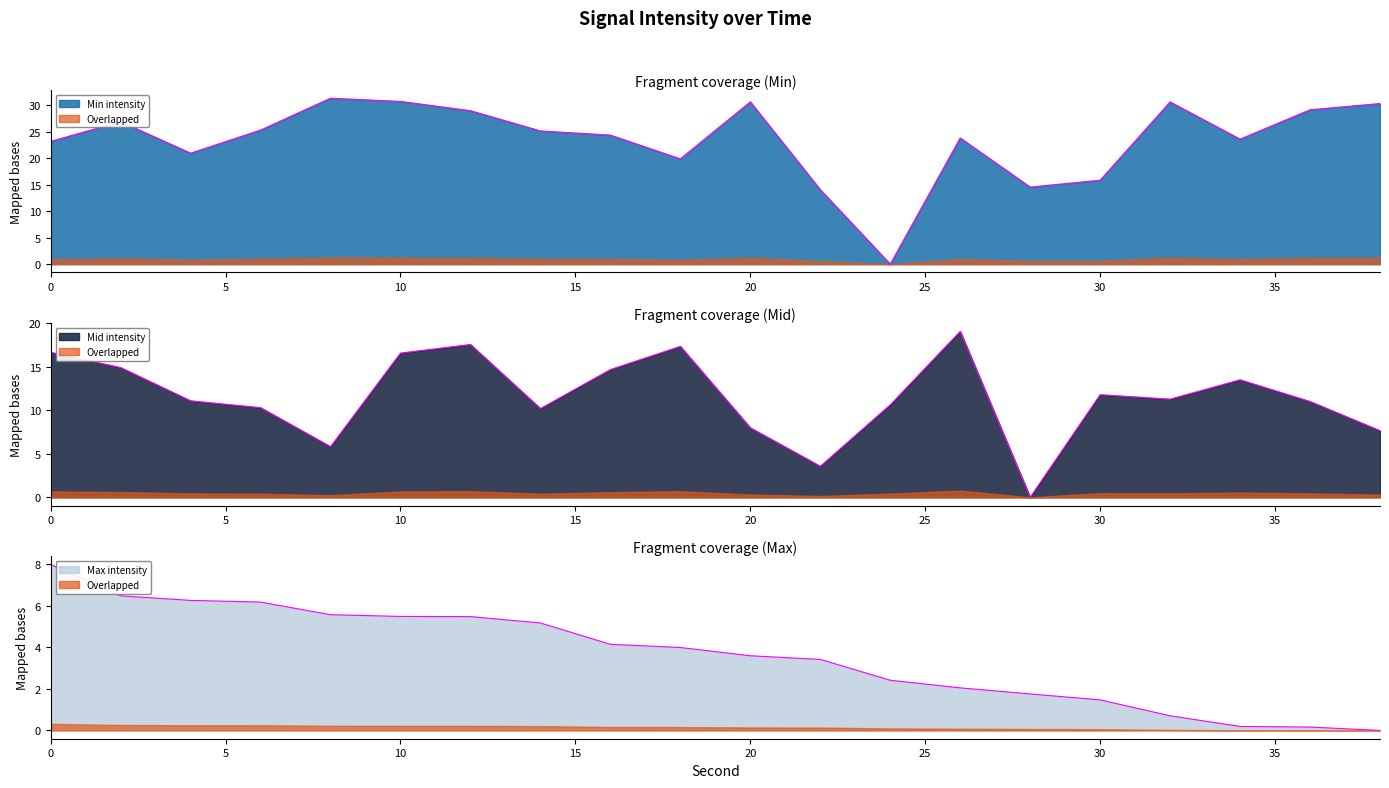

True or false: Max intensity has more than 1 points higher than both neighbors.

False